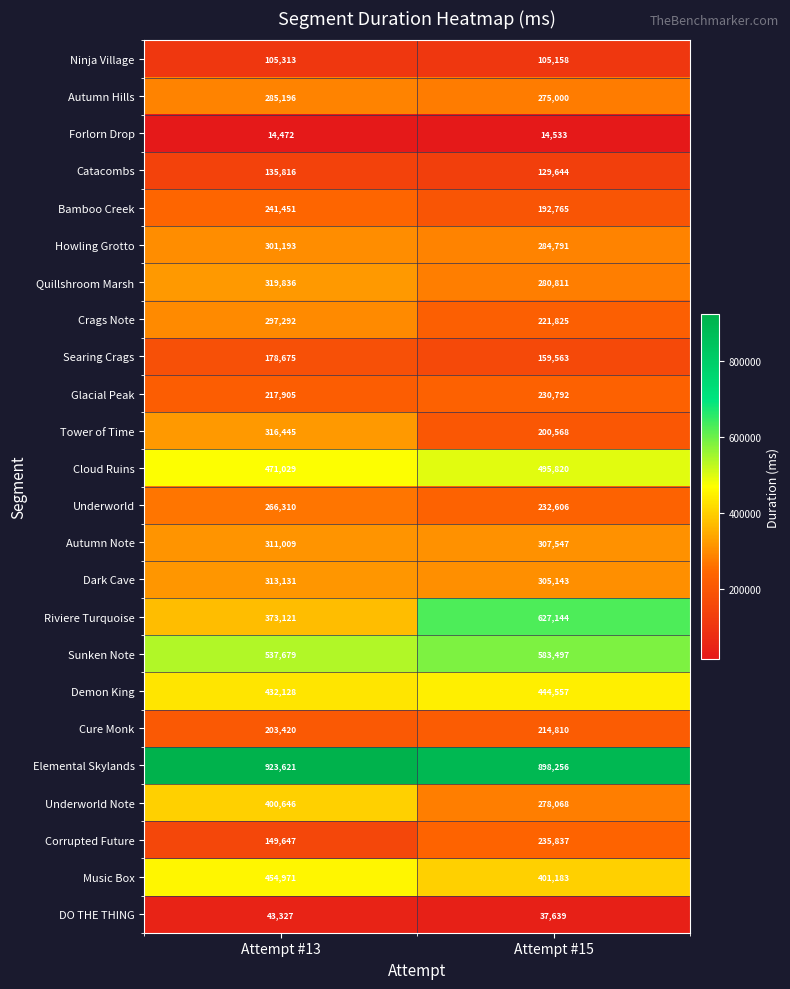

Which series changed the most between Attempt #13 and Attempt #15?

Riviere Turquoise